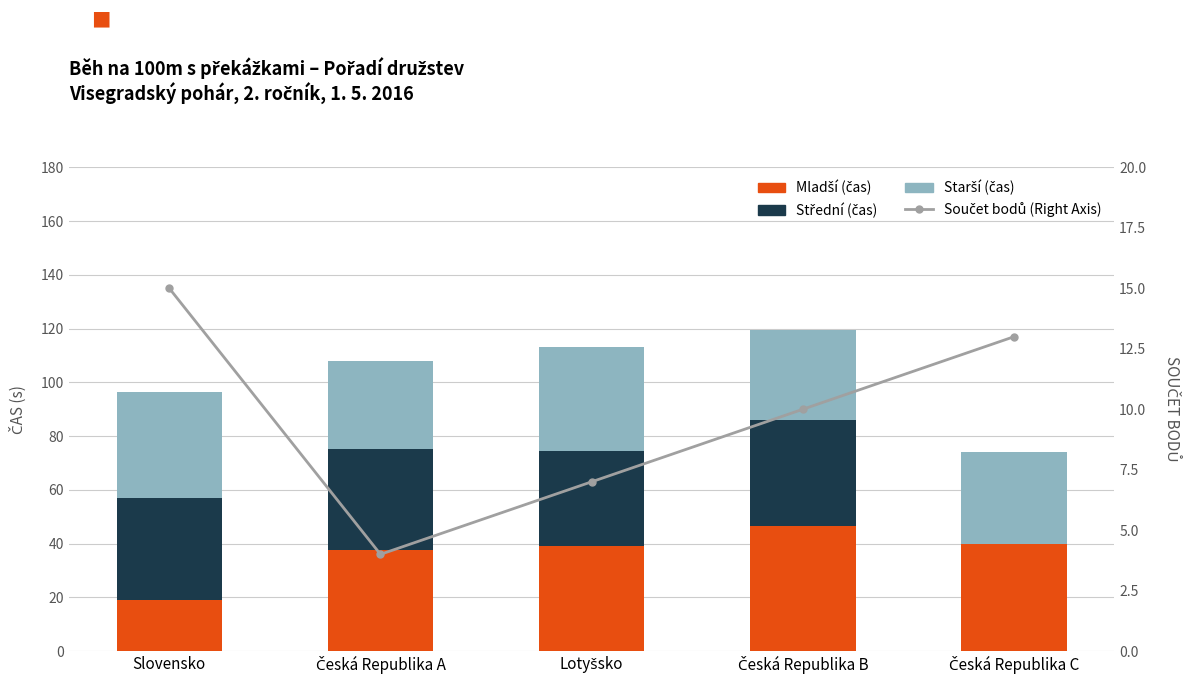

Read the Mladší (čas) value at Česká Republika B.

46.6